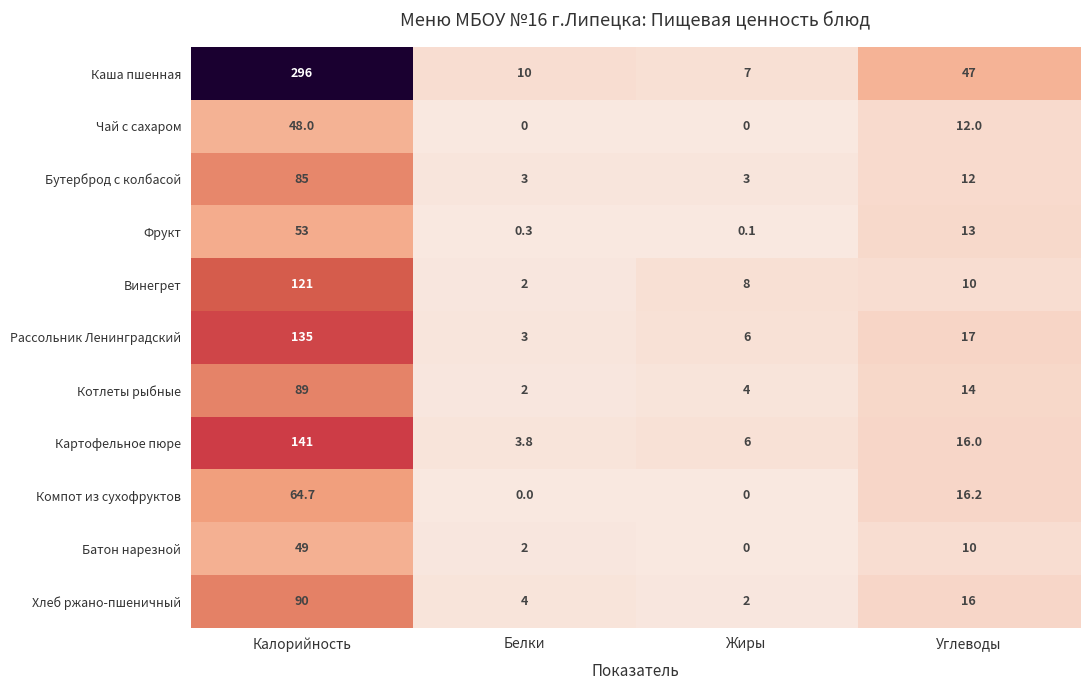

At which label is Чай с сахаром closest to 24?

Углеводы